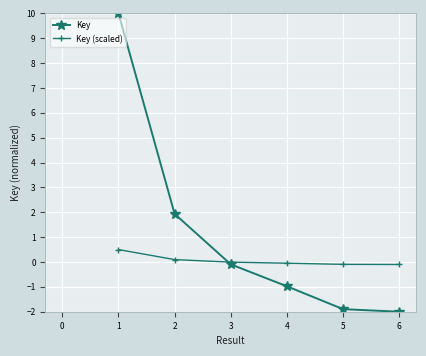

List the series in order of their peak value, highest first.

Key, Key (scaled)